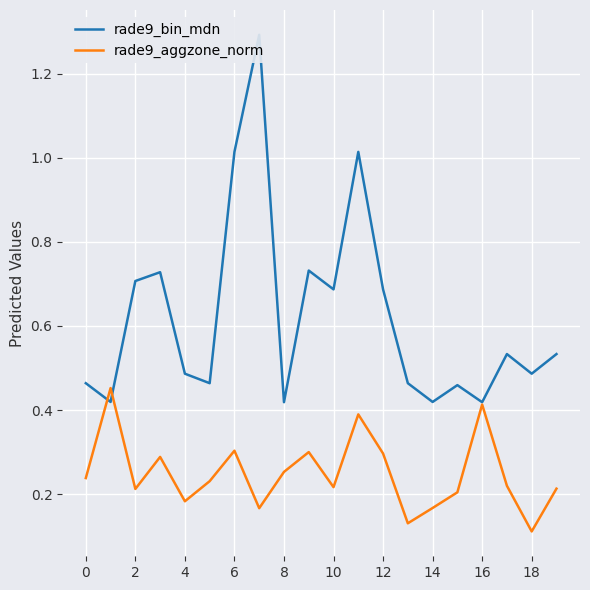

Where is the first local minimum for rade9_aggzone_norm?

2